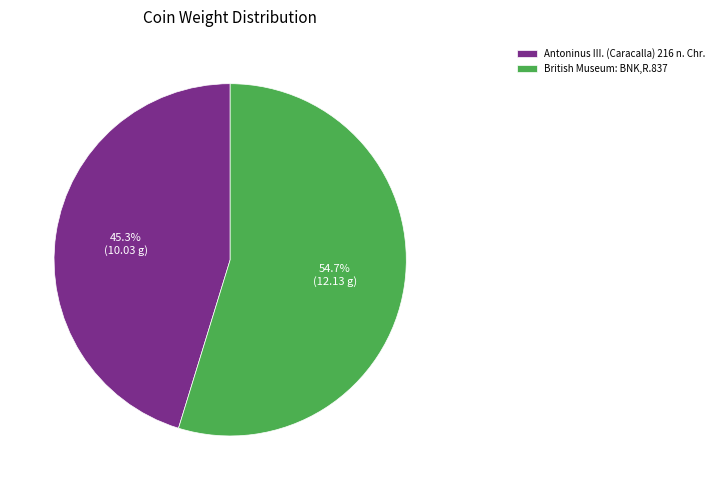

Between Antoninus III. (Caracalla) 216 n. Chr. and British Museum: BNK,R.837, which is larger?

British Museum: BNK,R.837